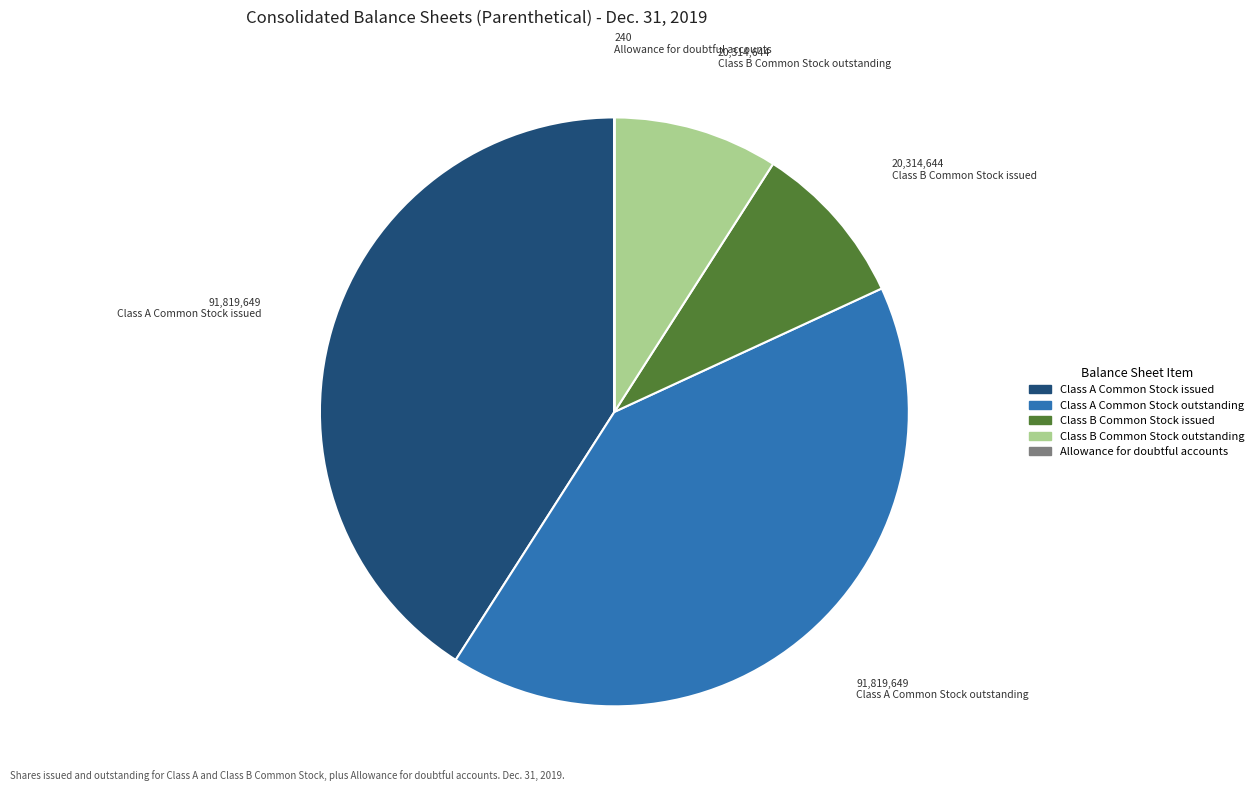

True or false: Class B Common Stock outstanding accounts for 9% of the total.

True